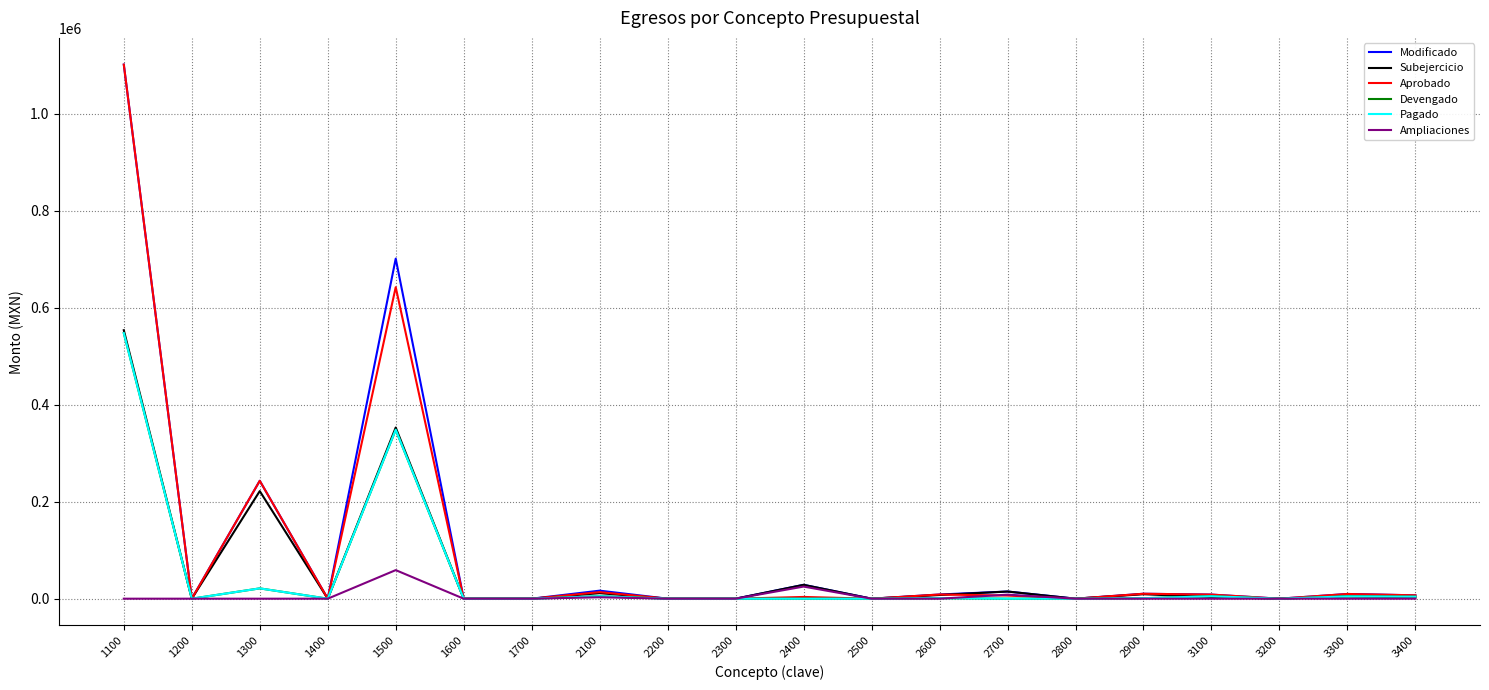

True or false: Ampliaciones and Devengado cross at least once.

True